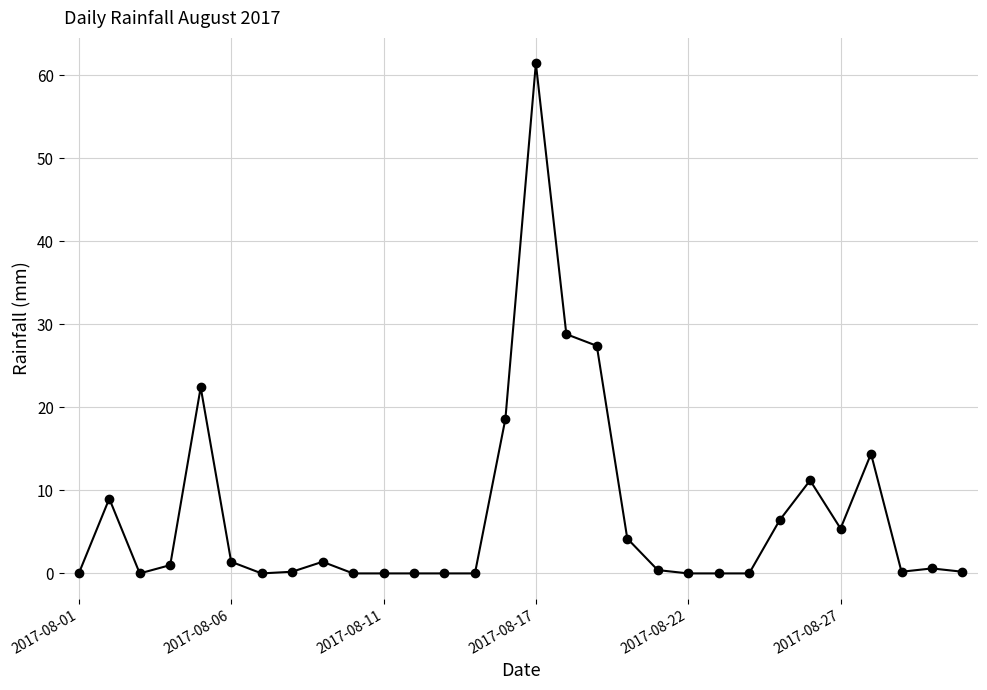

How many distinct data groups are displayed?

1